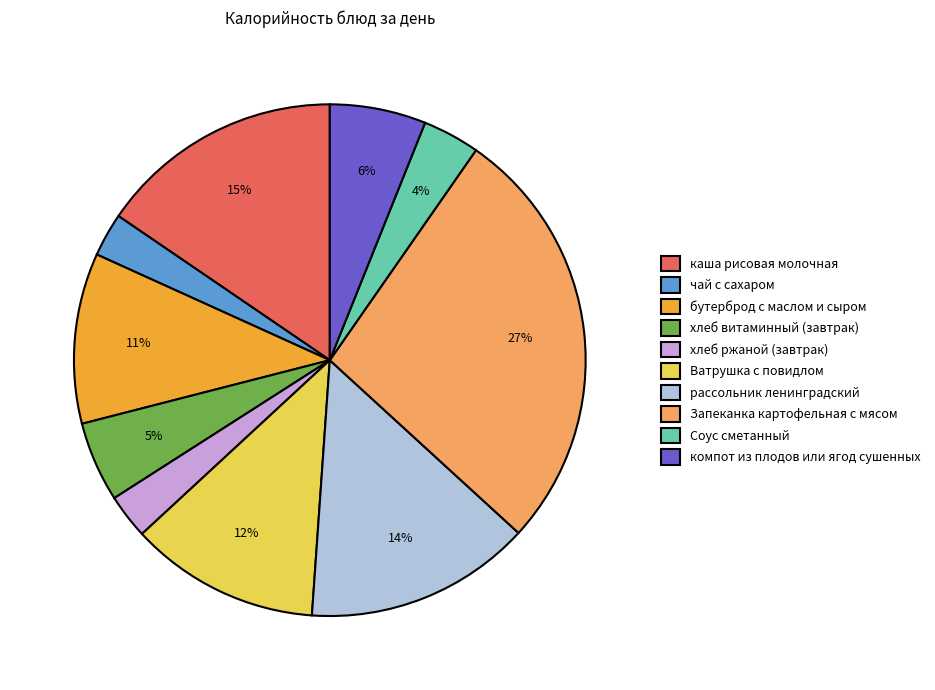

To the nearest percent, what is the average slice percentage?

10%